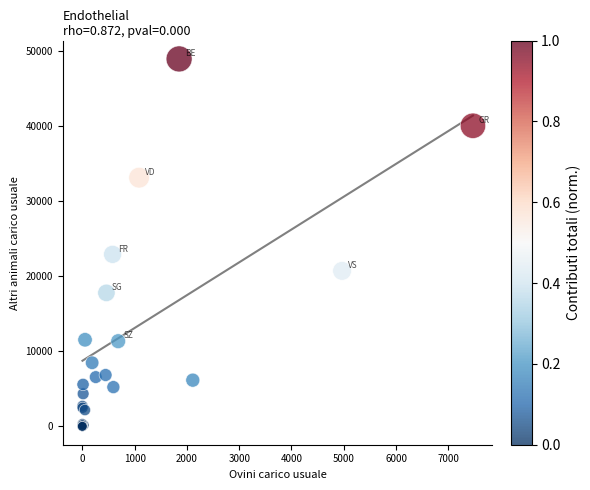

What Y value in the scatter plot is closest to 24484?

22923